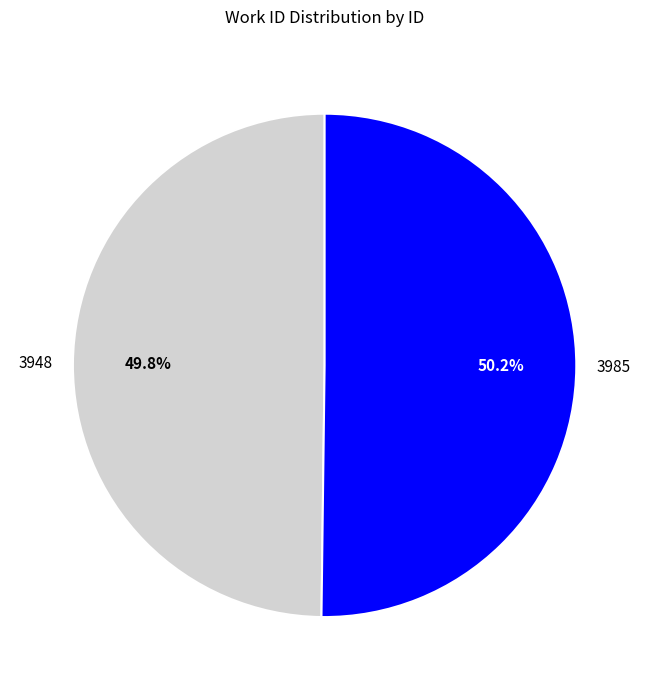

What is the ratio of the value at 3948 to the value at 3985?

1.0